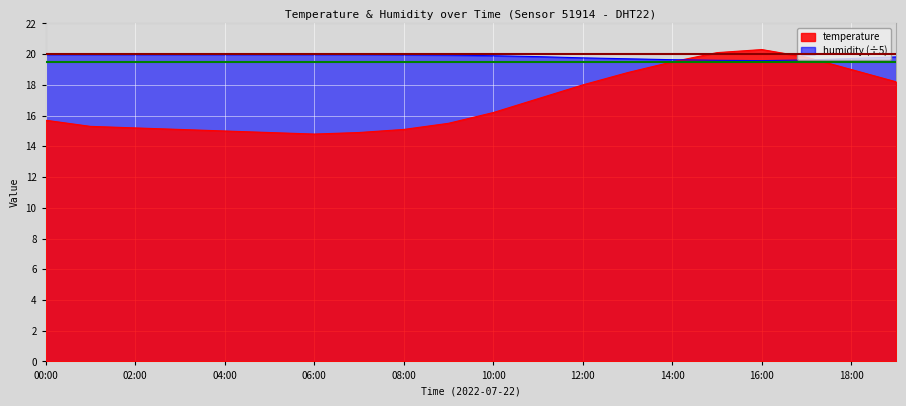

At which category is the sum across all series the highest?

16:00